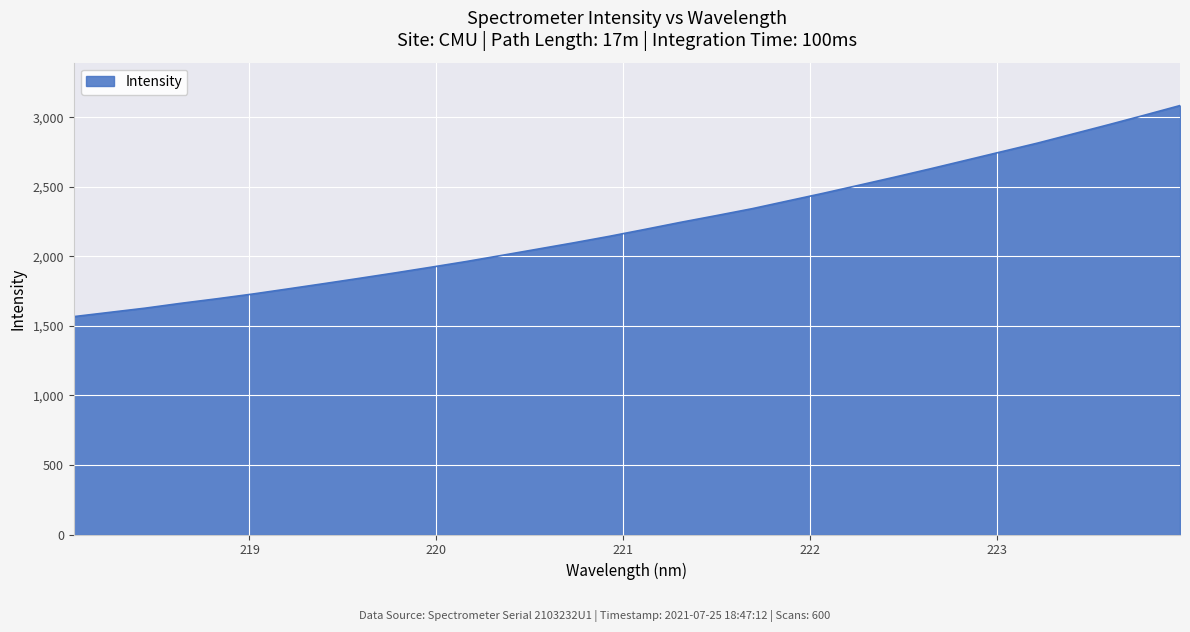

What is the greatest value displayed?

3083.8